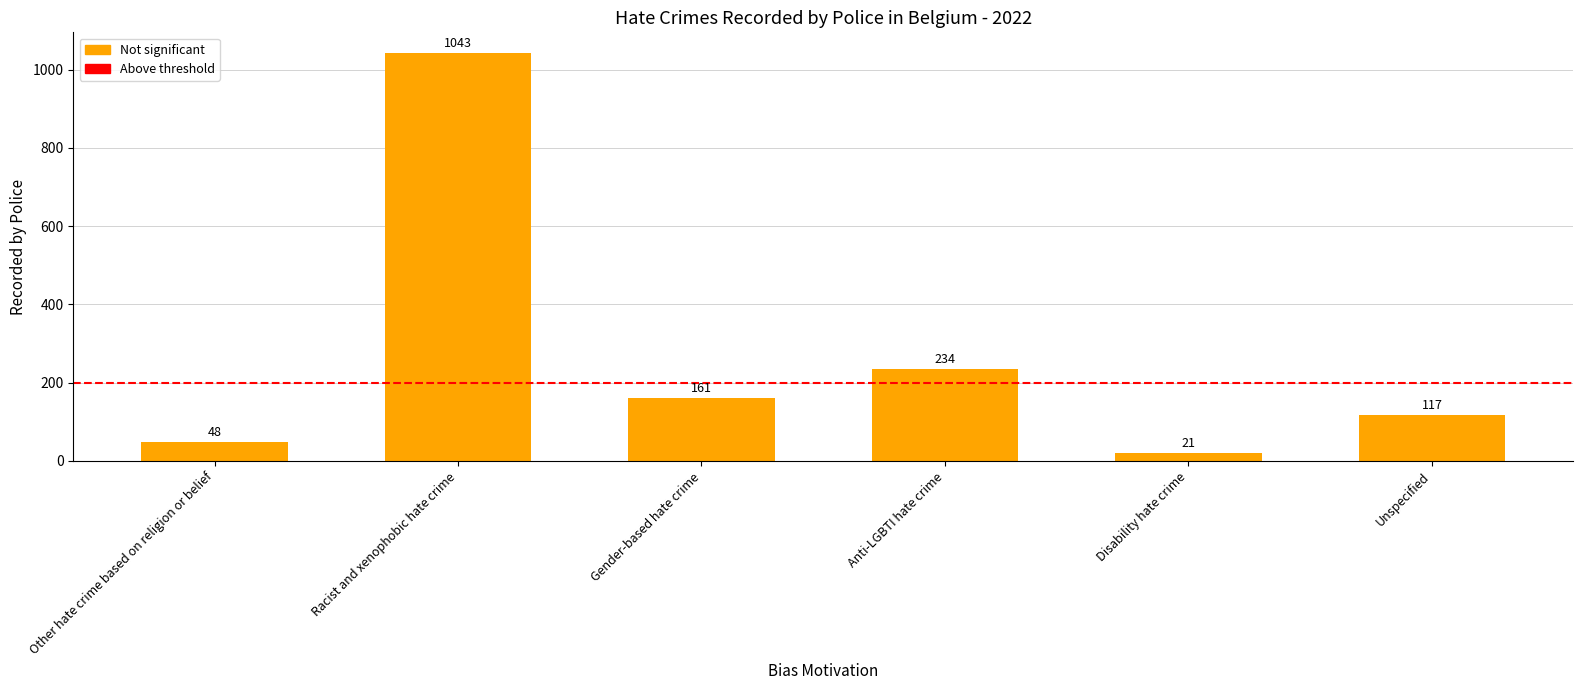

What is the value of the 4th bar from the left?

234